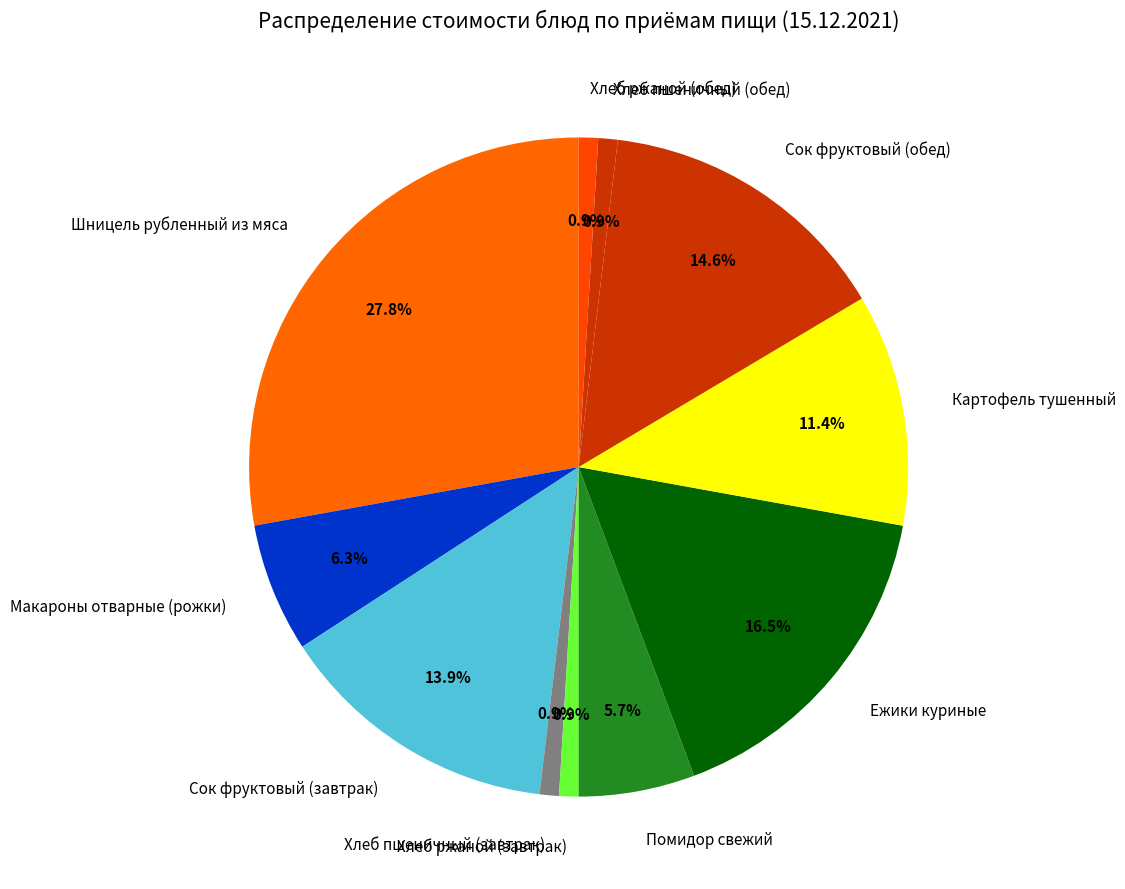

Which slice is the largest?

Шницель рубленный из мяса